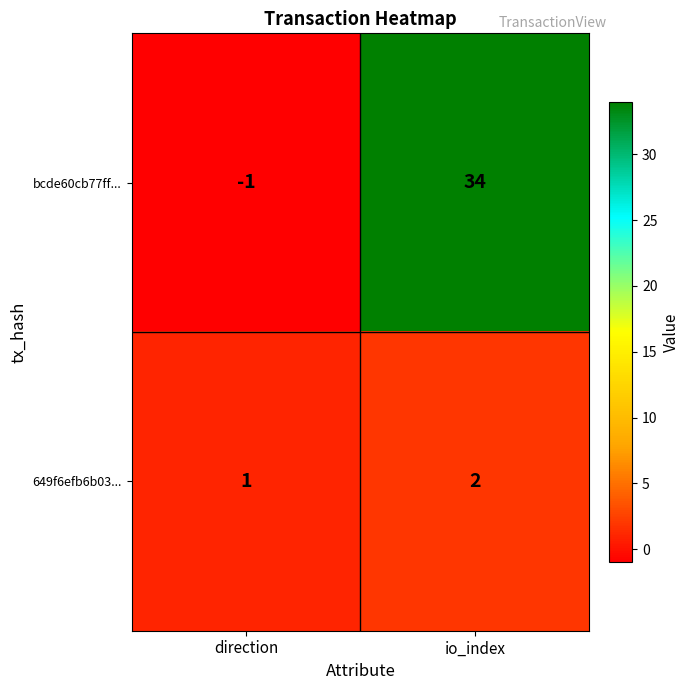

What is the smallest value displayed?

-1